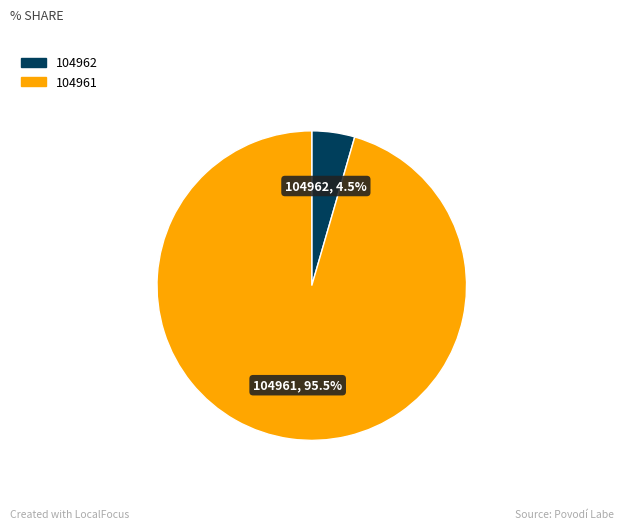

Is there any slice that represents more than half of the pie?

Yes